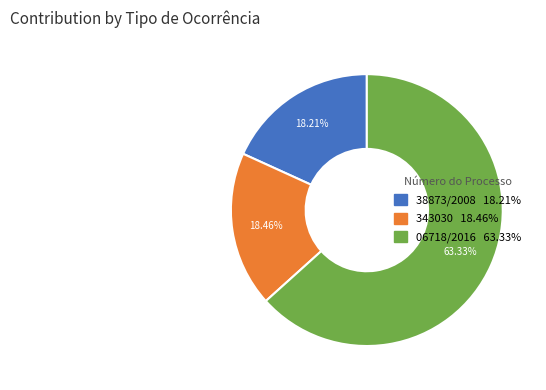

Which slice is the largest?

06718/2016